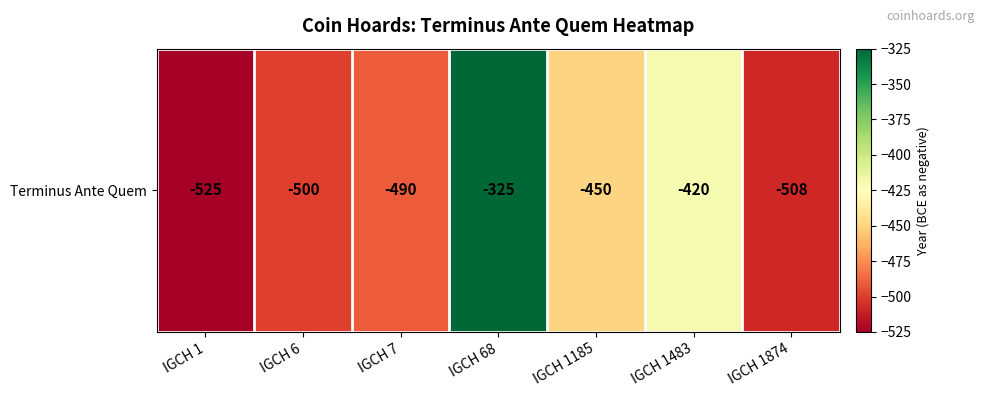

At which category does the chart reach its minimum across all series?

IGCH 1